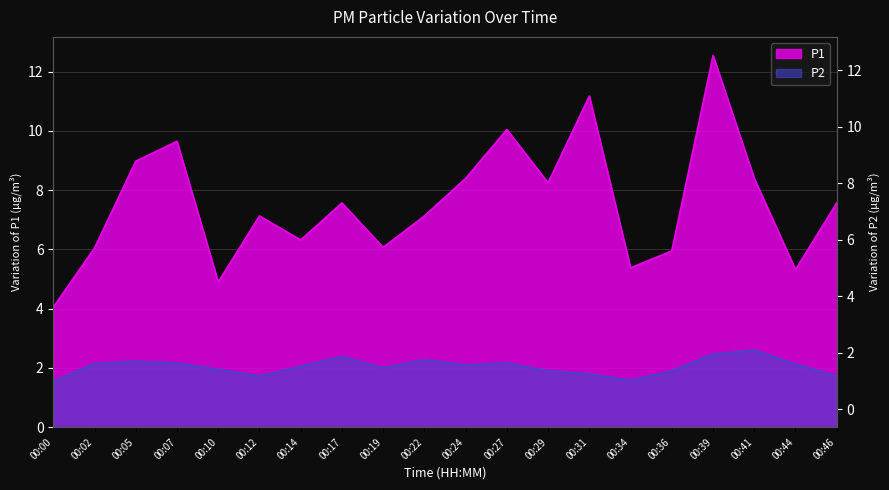

Which series changed the most between 00:12 and 00:17?

P2